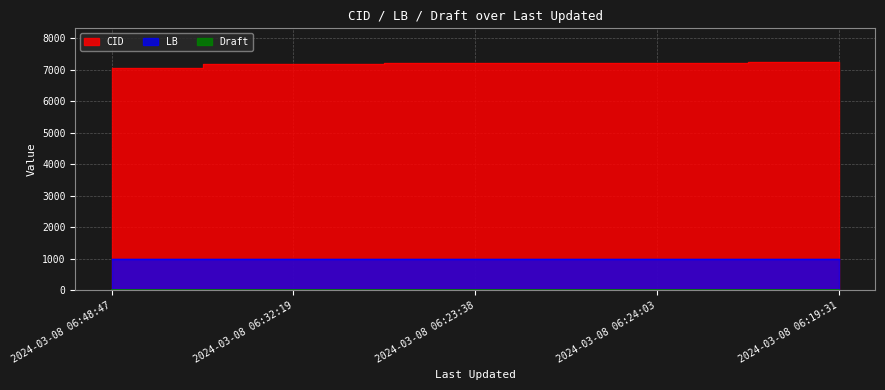

Which category has the highest value across all series?

2024-03-08 06:19:31